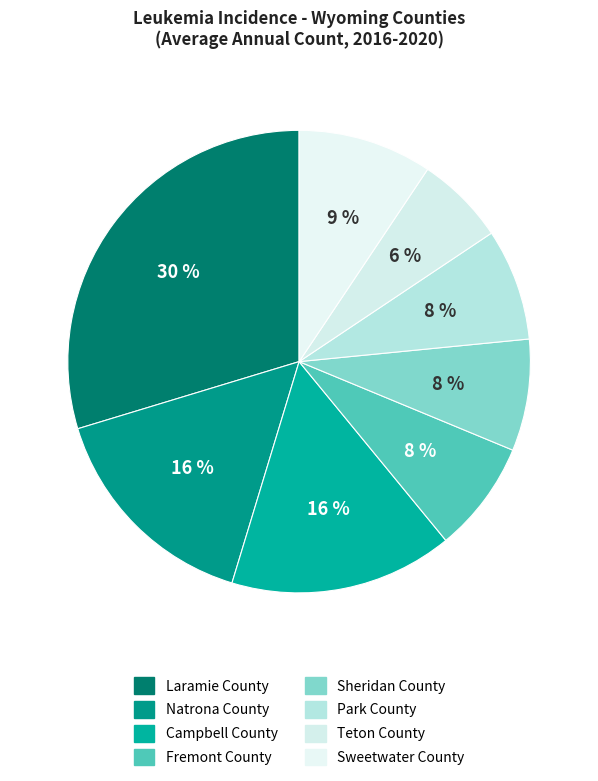

What is the largest slice in the pie chart?

Laramie County